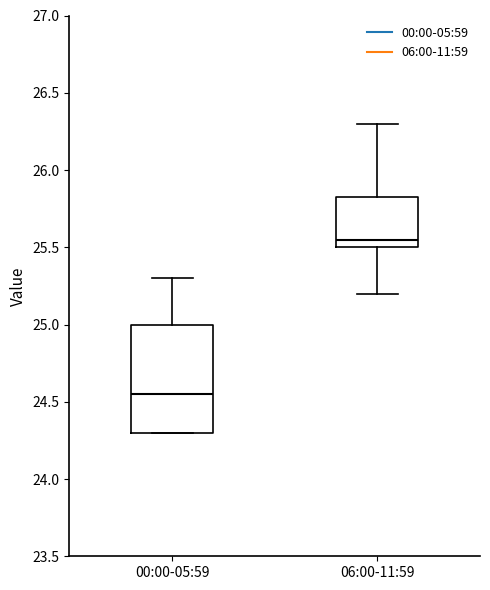

Comparing the boxes themselves (not the whiskers), which one is the tallest?

00:00-05:59